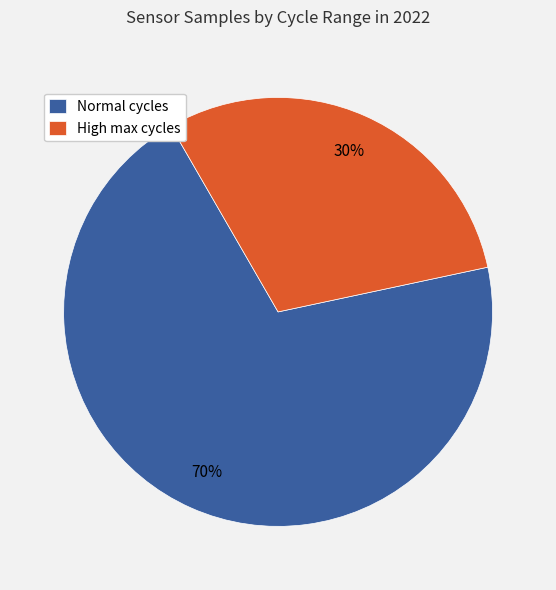

Rank the categories by value from highest to lowest.

Normal cycles, High max cycles